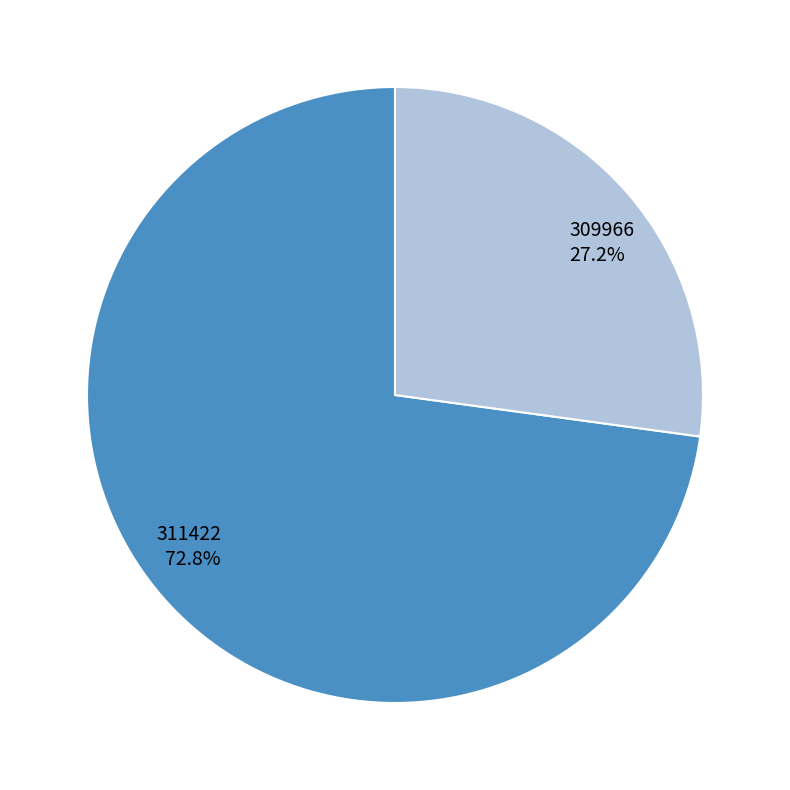

Rank the categories by value from highest to lowest.

311422, 309966